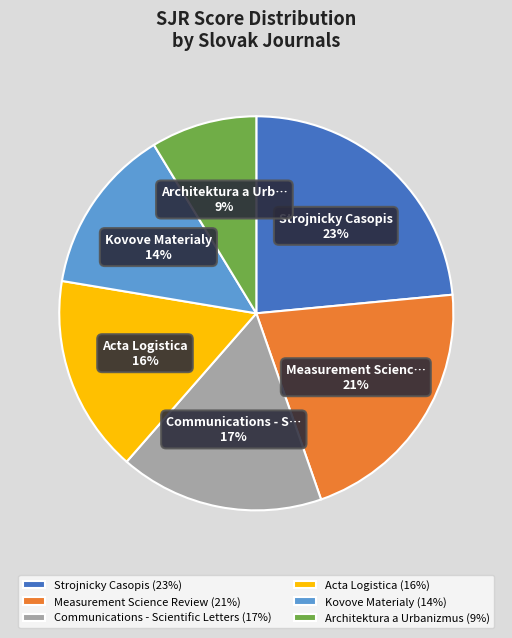

True or false: Kovove Materialy accounts for 22% of the total.

False